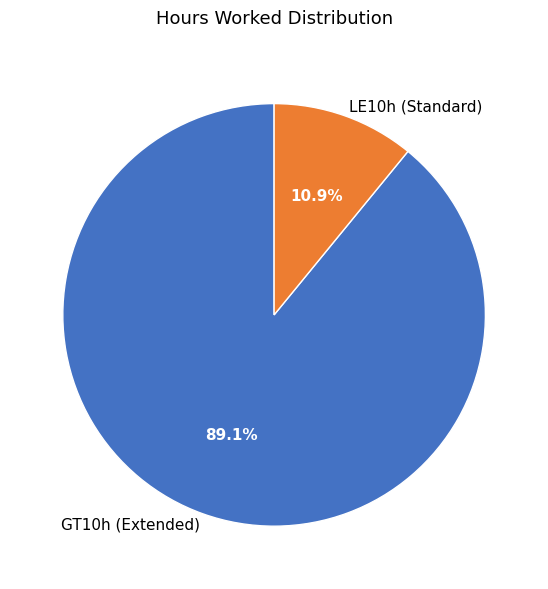

What is the smallest slice in the pie chart?

LE10h (Standard)